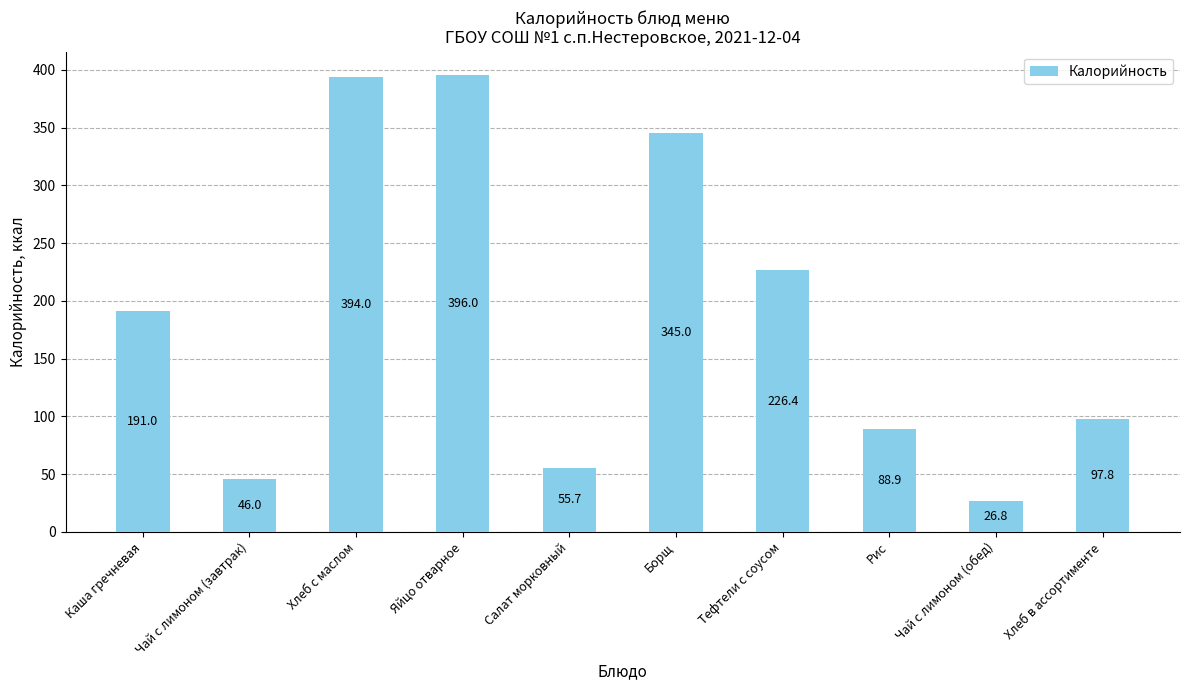

How many bars are there in total?

10